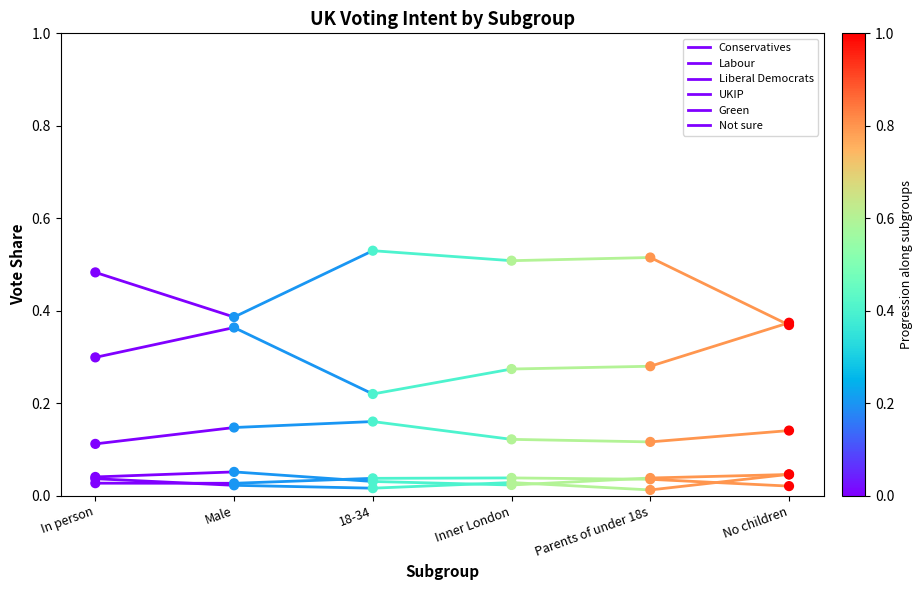

Which series has the widest spread of Y values?

Labour